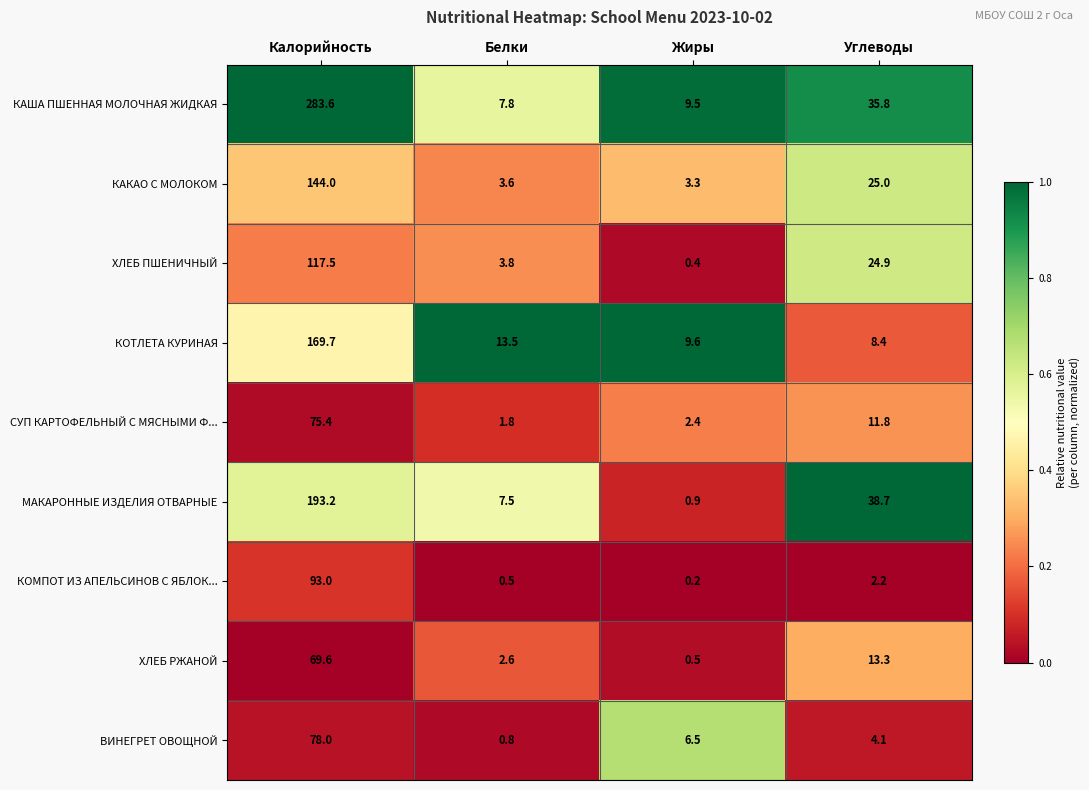

What is the difference between the highest and lowest values at Жиры?

9.4